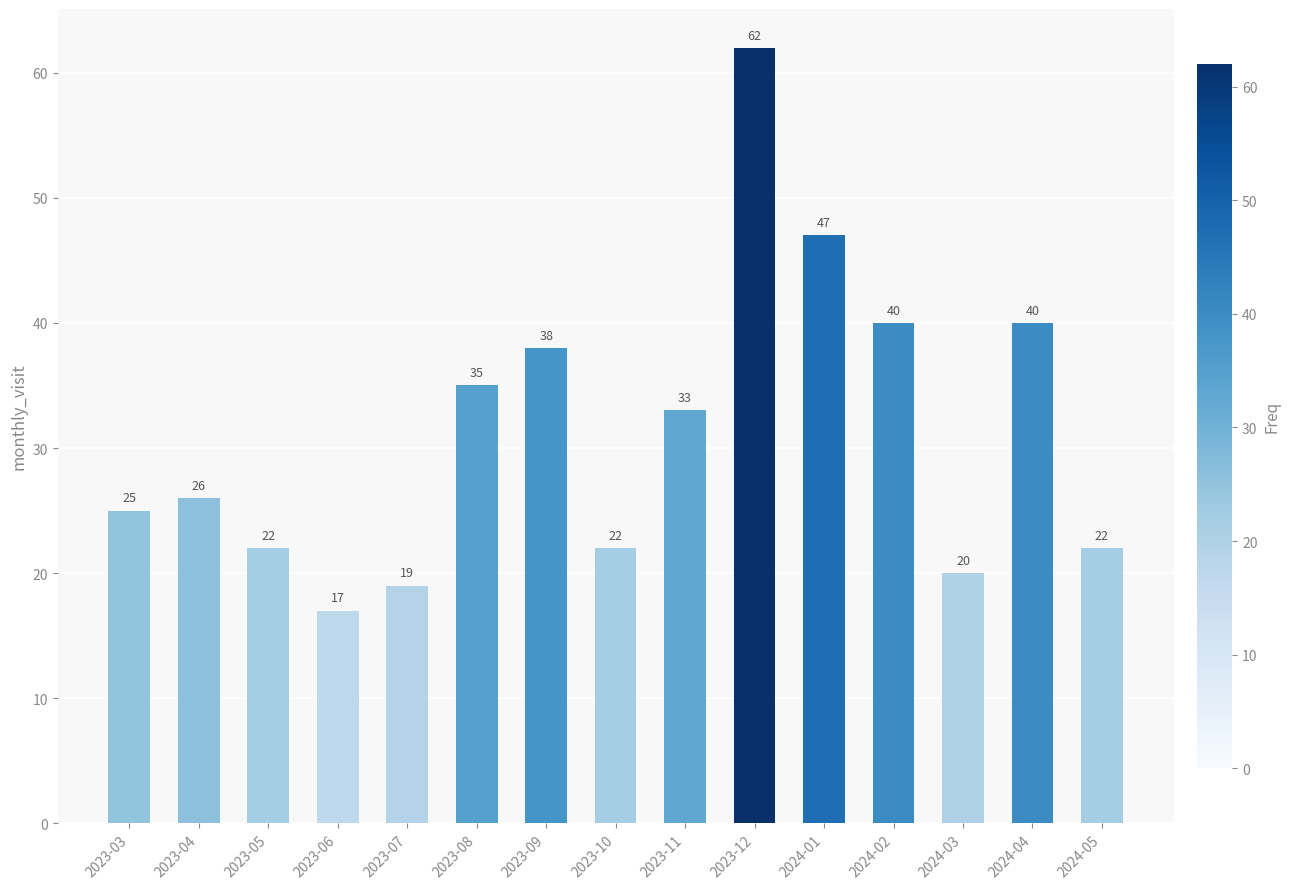

What is the sum of all values?

468